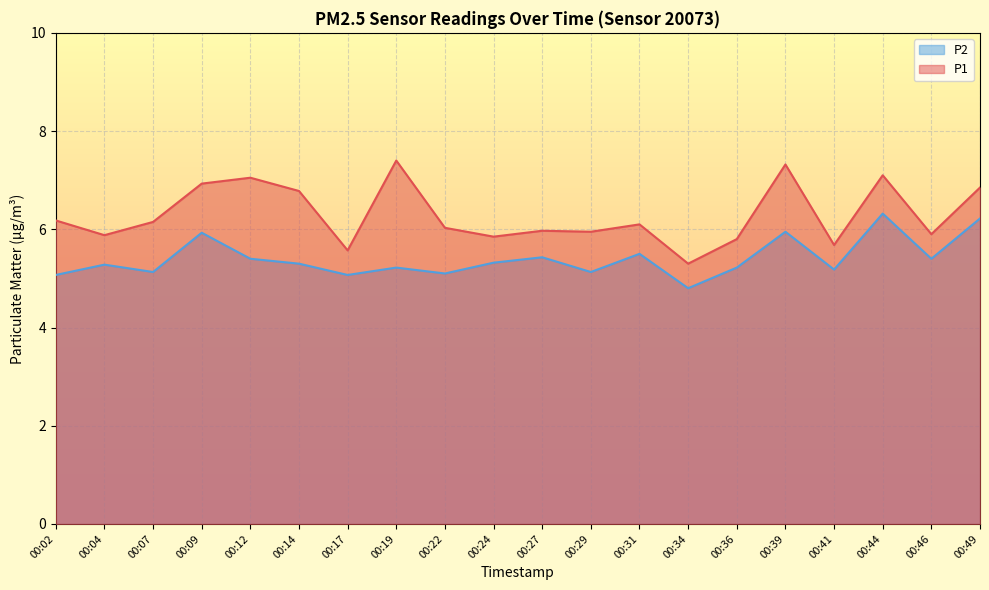

Does the chart display data point markers on the line(s)?

No